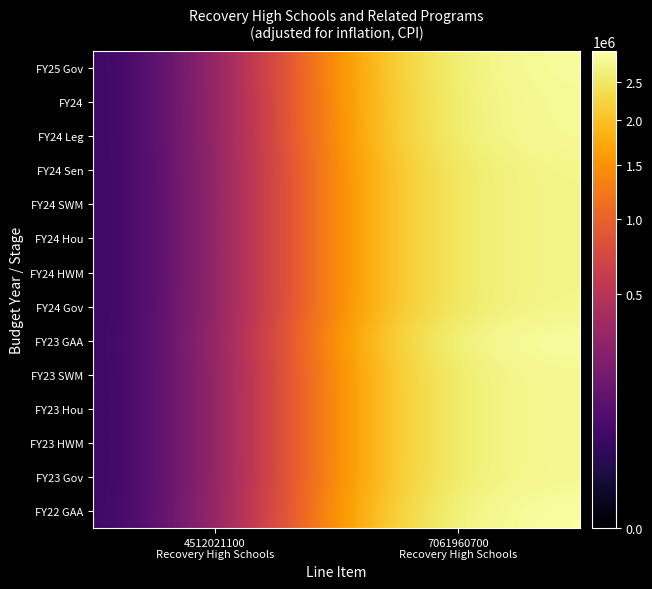

Reading left to right, transcribe all the data shown in this chart.

FY25 Gov: 4512021100
Recovery High Schools=0	7061960700
Recovery High Schools=2919704
FY24: 4512021100
Recovery High Schools=0	7061960700
Recovery High Schools=2883480
FY24 Leg: 4512021100
Recovery High Schools=0	7061960700
Recovery High Schools=2883480
FY24 Sen: 4512021100
Recovery High Schools=0	7061960700
Recovery High Schools=2784356
FY24 SWM: 4512021100
Recovery High Schools=0	7061960700
Recovery High Schools=2784356
FY24 Hou: 4512021100
Recovery High Schools=0	7061960700
Recovery High Schools=2784355
FY24 HWM: 4512021100
Recovery High Schools=0	7061960700
Recovery High Schools=2784355
FY24 Gov: 4512021100
Recovery High Schools=0	7061960700
Recovery High Schools=2784356
FY23 GAA: 4512021100
Recovery High Schools=0	7061960700
Recovery High Schools=2958379
FY23 SWM: 4512021100
Recovery High Schools=0	7061960700
Recovery High Schools=2853060
FY23 Hou: 4512021100
Recovery High Schools=0	7061960700
Recovery High Schools=2853061
FY23 HWM: 4512021100
Recovery High Schools=0	7061960700
Recovery High Schools=2853061
FY23 Gov: 4512021100
Recovery High Schools=0	7061960700
Recovery High Schools=2853060
FY22 GAA: 4512021100
Recovery High Schools=0	7061960700
Recovery High Schools=2962330